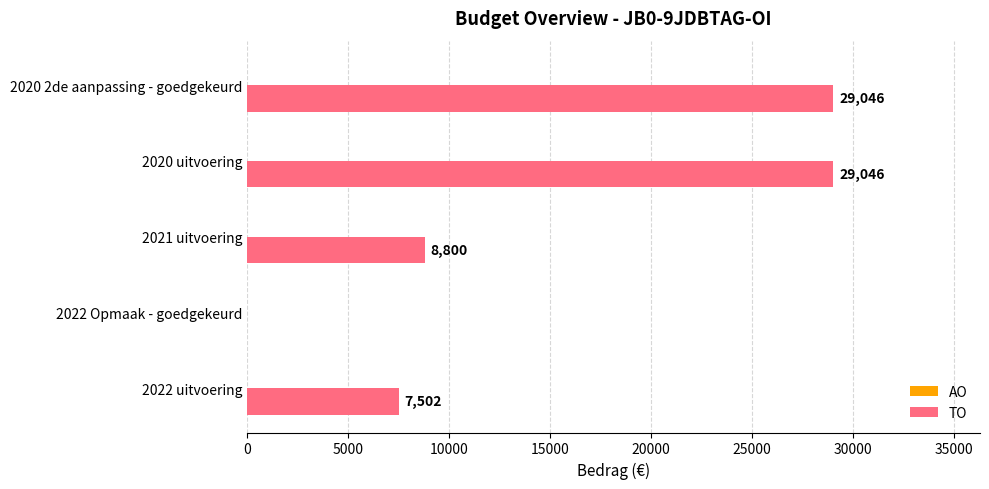

What is the sum of the values at 2022 uitvoering and 2020 2de aanpassing - goedgekeurd?

36548